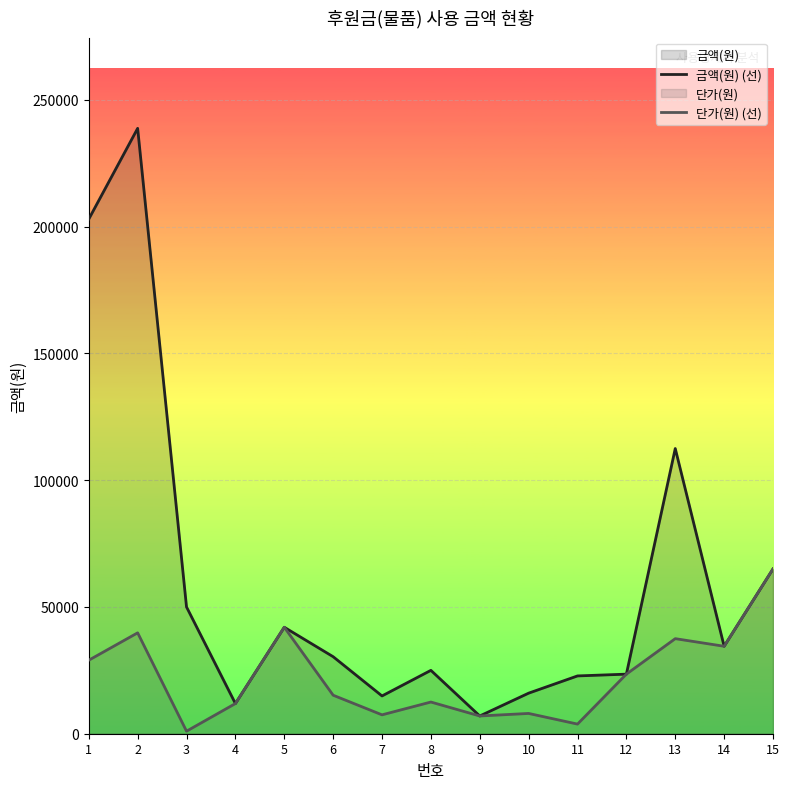

True or false: 단가(원) (선) and 금액(원) (선) intersect in this chart.

False